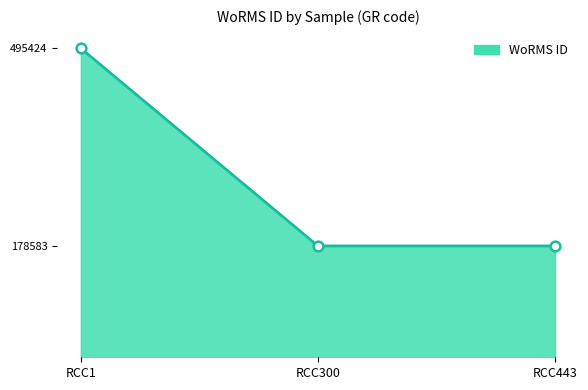

What is the difference between the maximum and minimum values?

316841